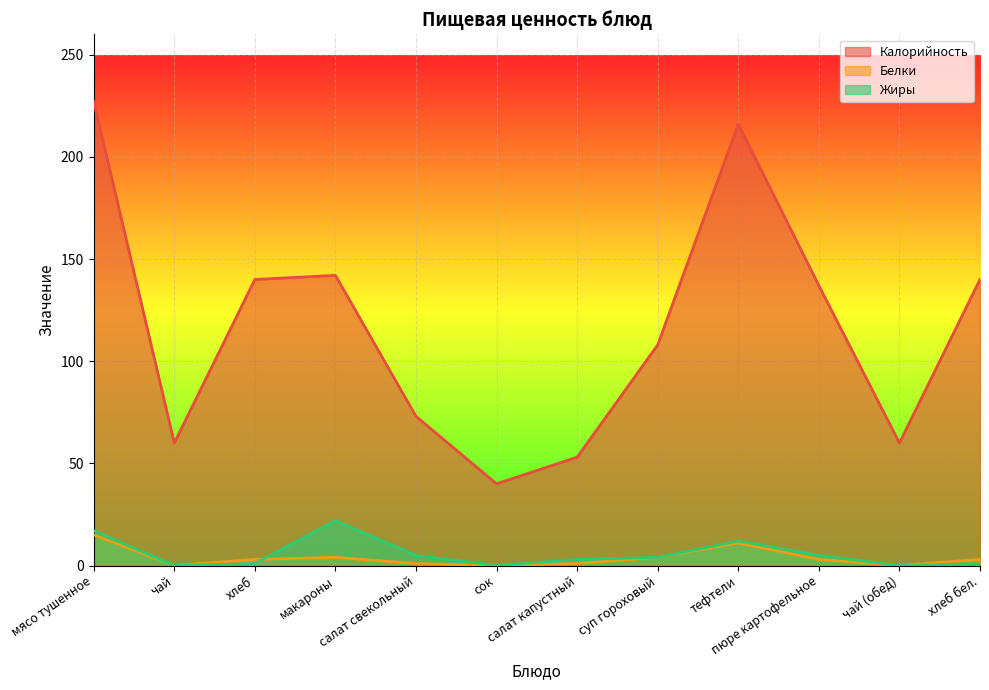

Reading right to left, transcribe all the data shown in this chart.

Калорийность: хлеб бел.=140	чай (обед)=60	пюре картофельное=137	тефтели=216	суп гороховый=108	салат капустный=53	сок=40	салат свекольный=73	макароны=142	хлеб=140	чай=60	мясо тушенное=227
Белки: хлеб бел.=3	чай (обед)=0	пюре картофельное=3	тефтели=11	суп гороховый=4	салат капустный=1	сок=0	салат свекольный=1	макароны=4	хлеб=3	чай=0	мясо тушенное=15
Жиры: хлеб бел.=1	чай (обед)=0	пюре картофельное=5	тефтели=12	суп гороховый=4	салат капустный=3	сок=0	салат свекольный=5	макароны=22	хлеб=1	чай=0	мясо тушенное=17